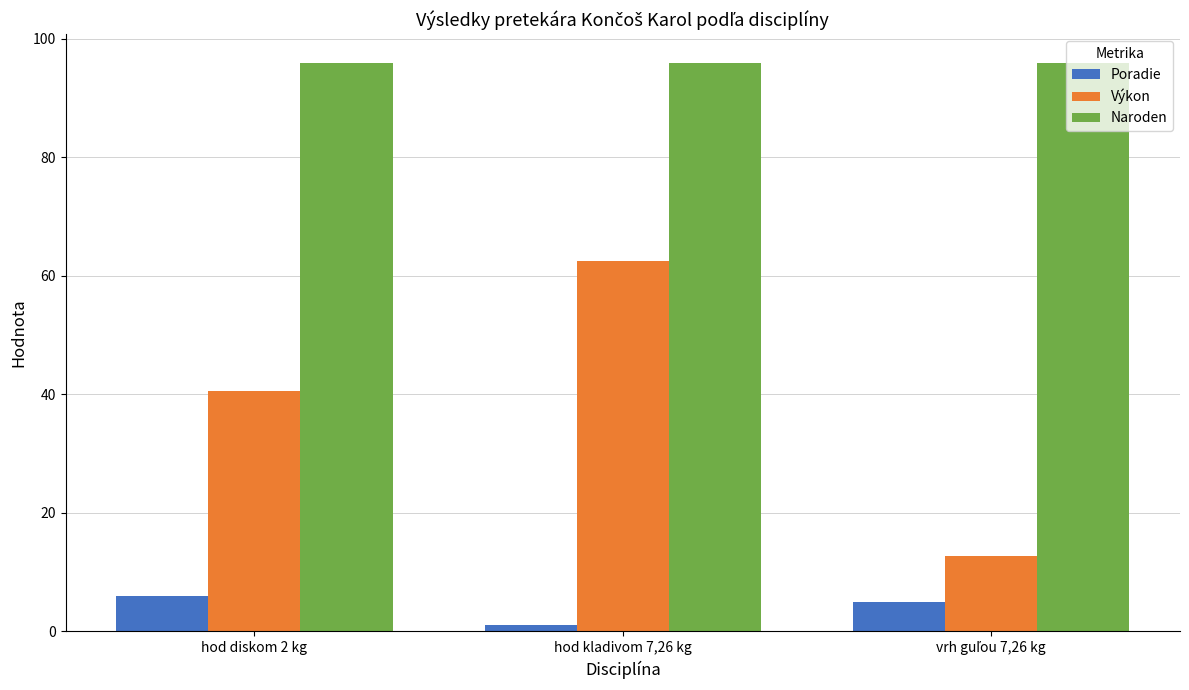

Which series has the largest total across all categories?

Naroden